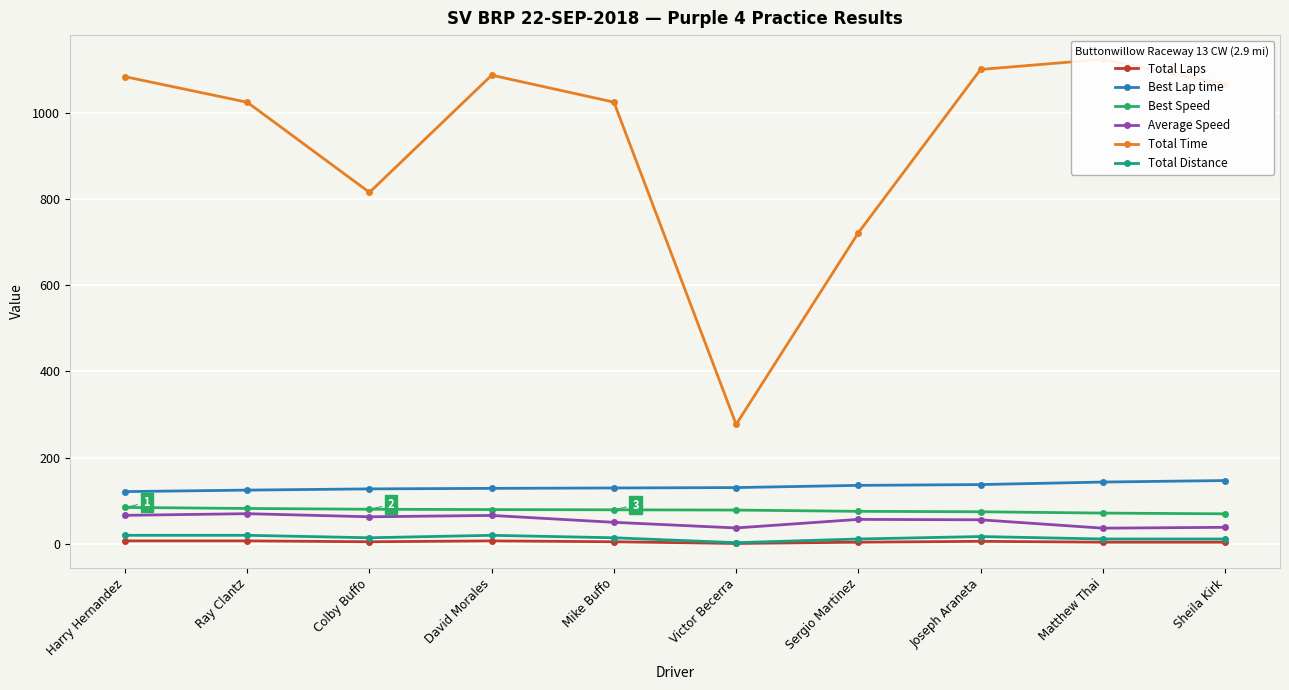

The Best Speed series shows 124.9 at David Morales. True or false?

False